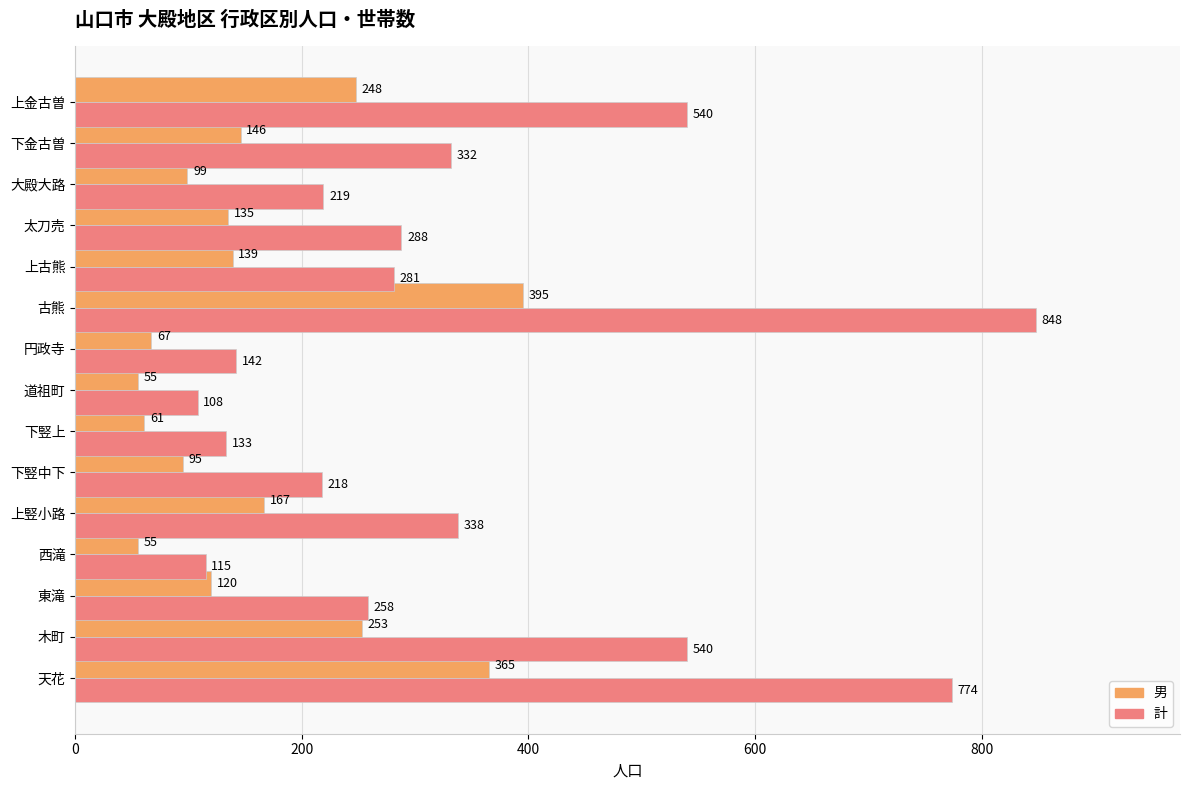

Which category has the highest value across all series?

古熊